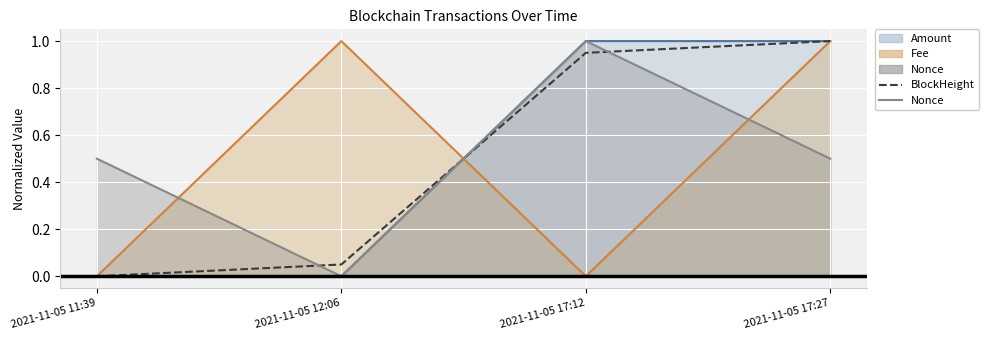

Between which two adjacent categories do Nonce line and Fee line first intersect?

2021-11-05 11:39 and 2021-11-05 12:06